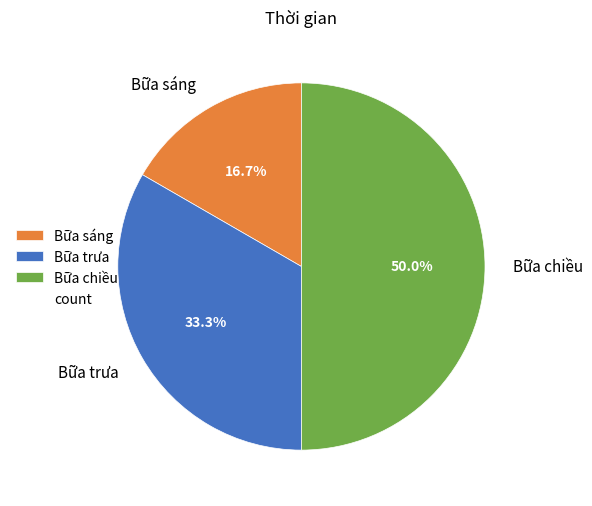

Rank the categories by value from highest to lowest.

Bữa chiều, Bữa trưa, Bữa sáng